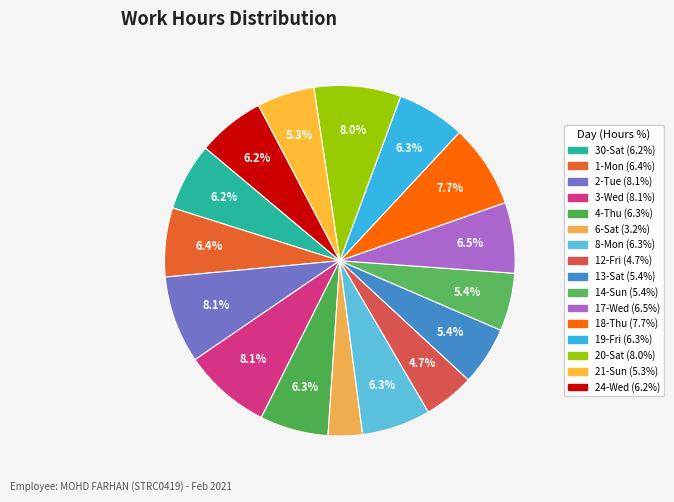

What is the total percentage of 4-Thu and 8-Mon?

12.7%